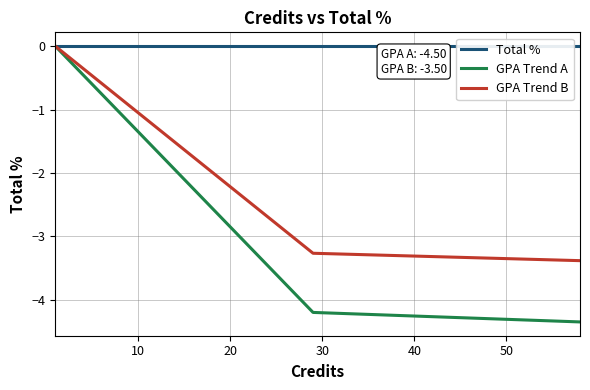

How many values in the GPA Trend B series are below -1?

21